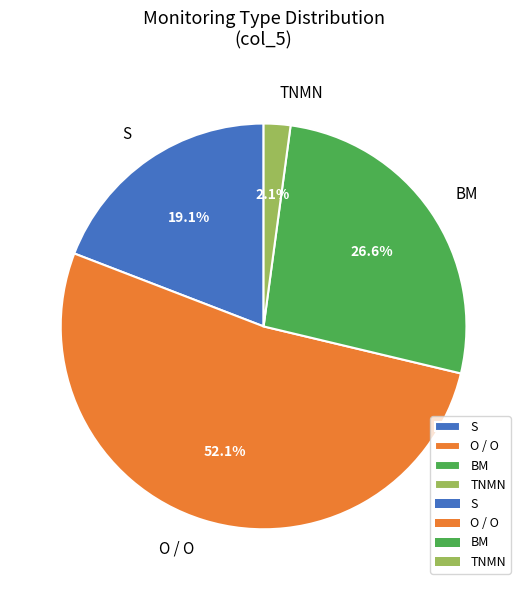

Do ВМ and S together represent more than half of the pie?

No